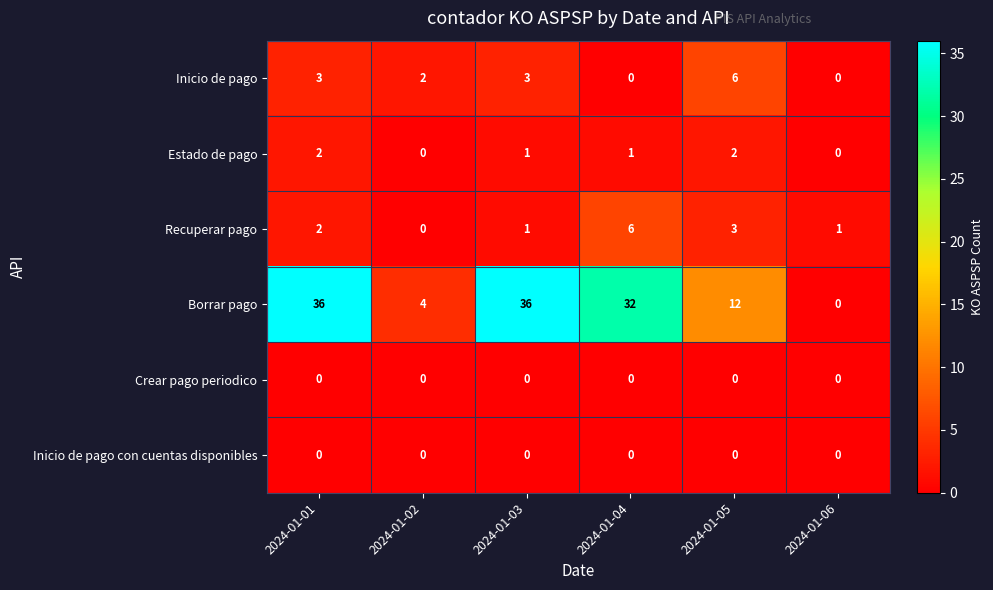

What is the sum of the Recuperar pago values at 2024-01-05 and 2024-01-02?

3